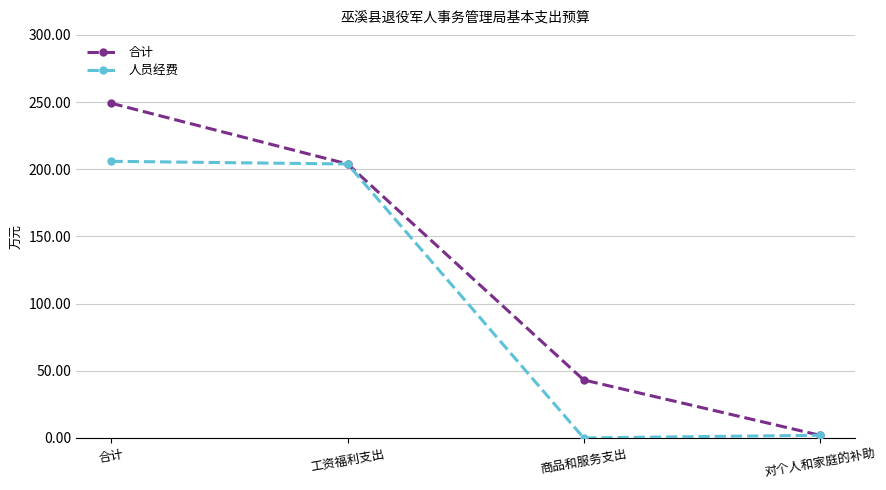

Rank the series at 商品和服务支出 from lowest to highest value.

人员经费, 合计